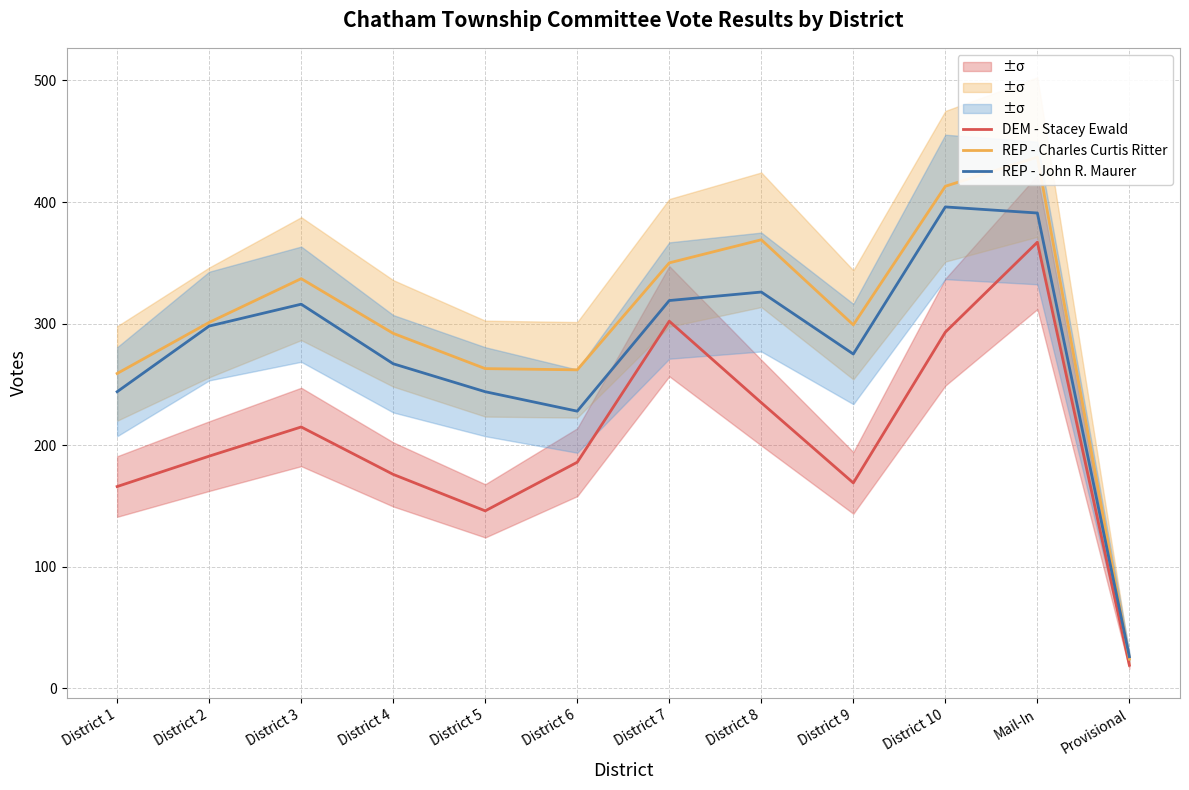

How many data points does each series have?

12